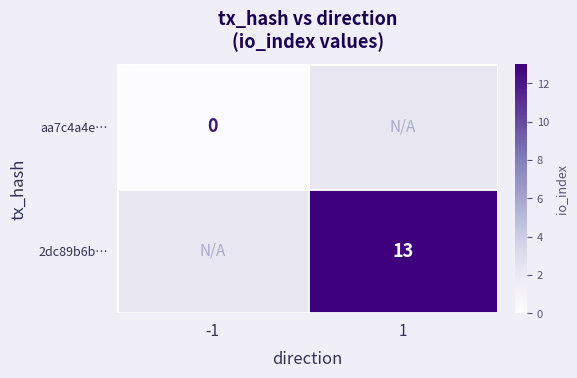

Is it true that 2dc89b6b… equals 13 at 1?

True